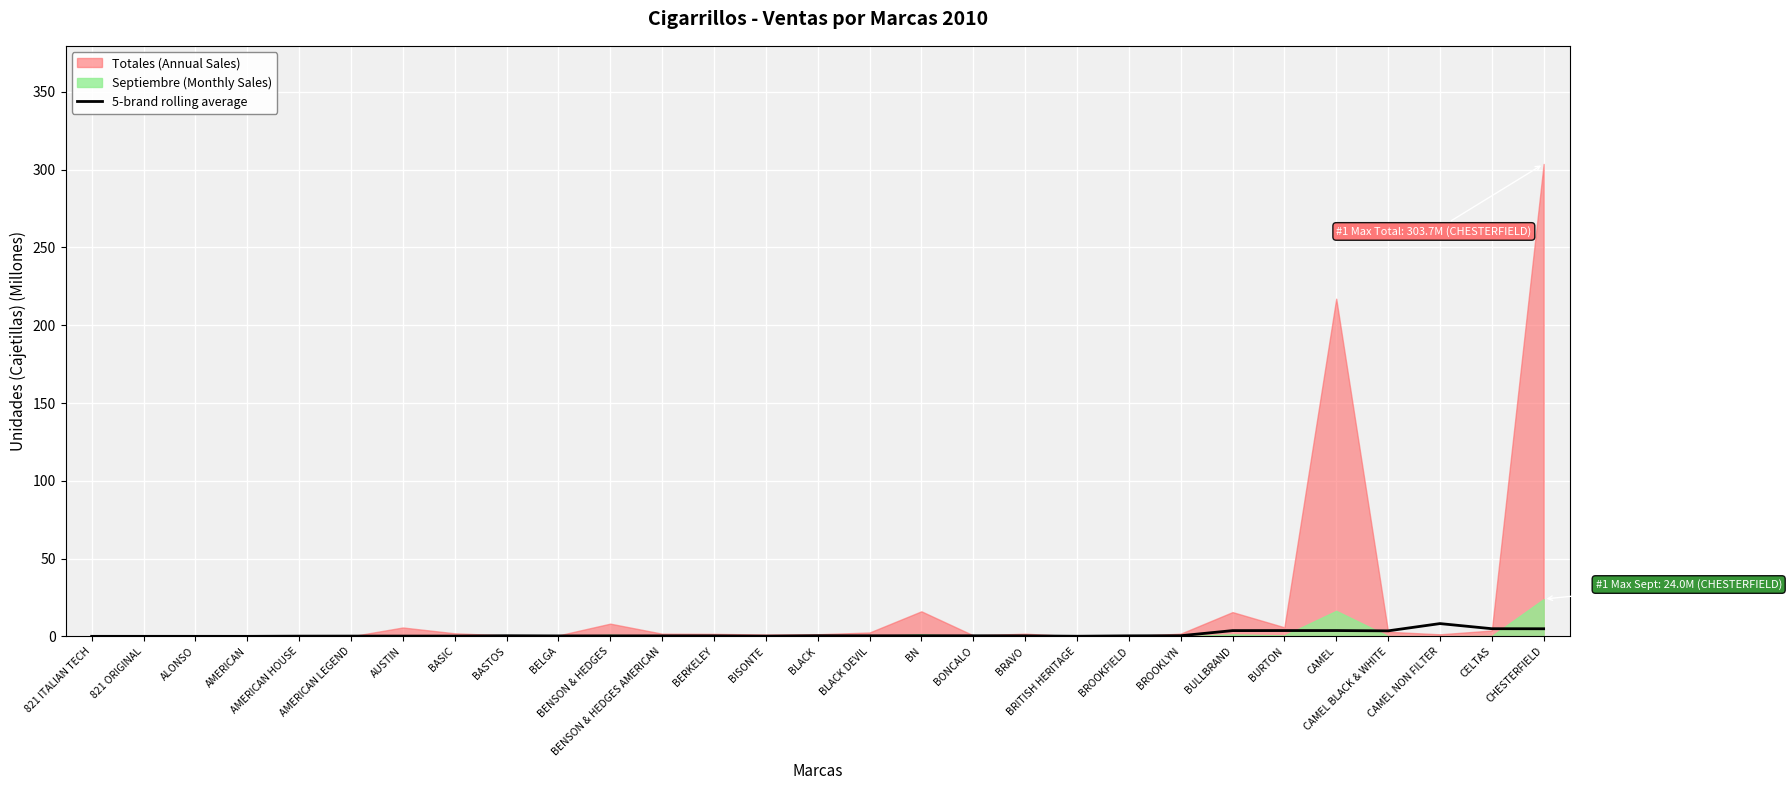

Count the number of categories in the chart.

29